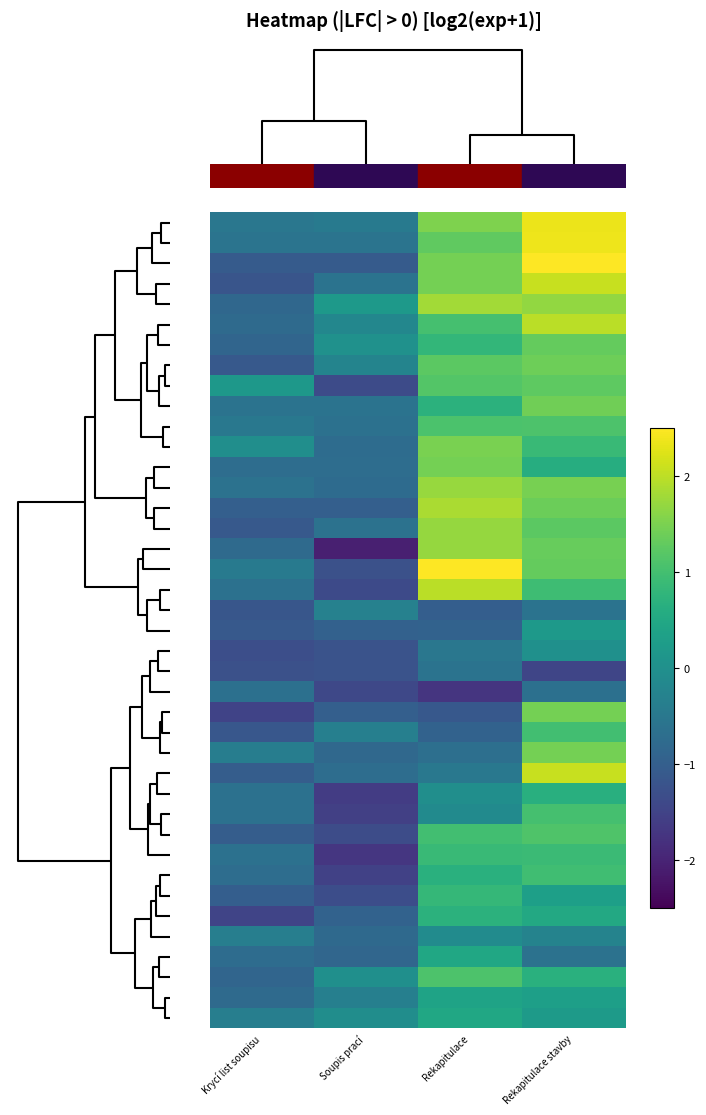

What is the maximum value shown in the chart?

2.5